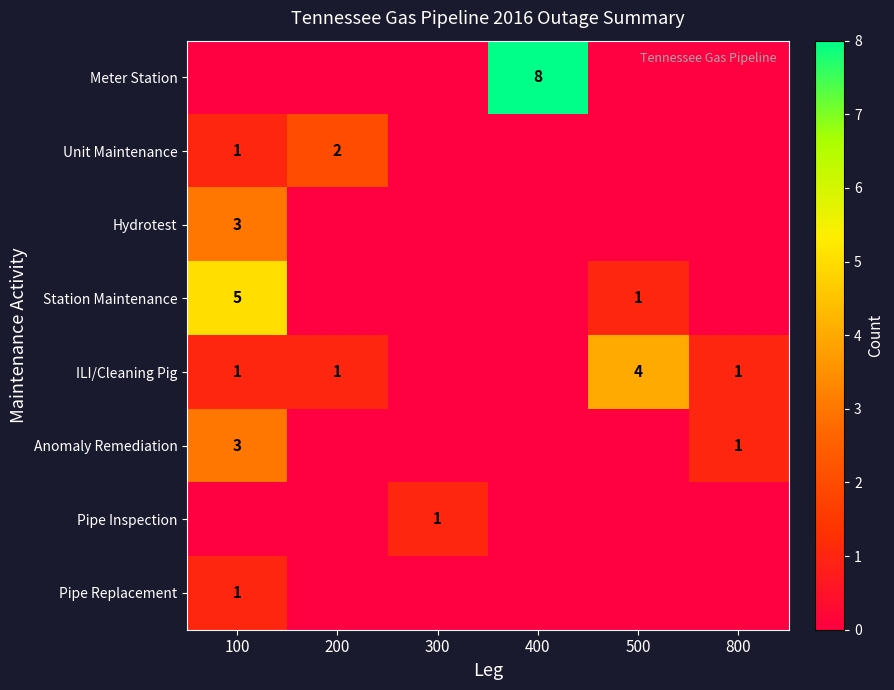

True or false: Meter Station has a value of 8 at 400.

True